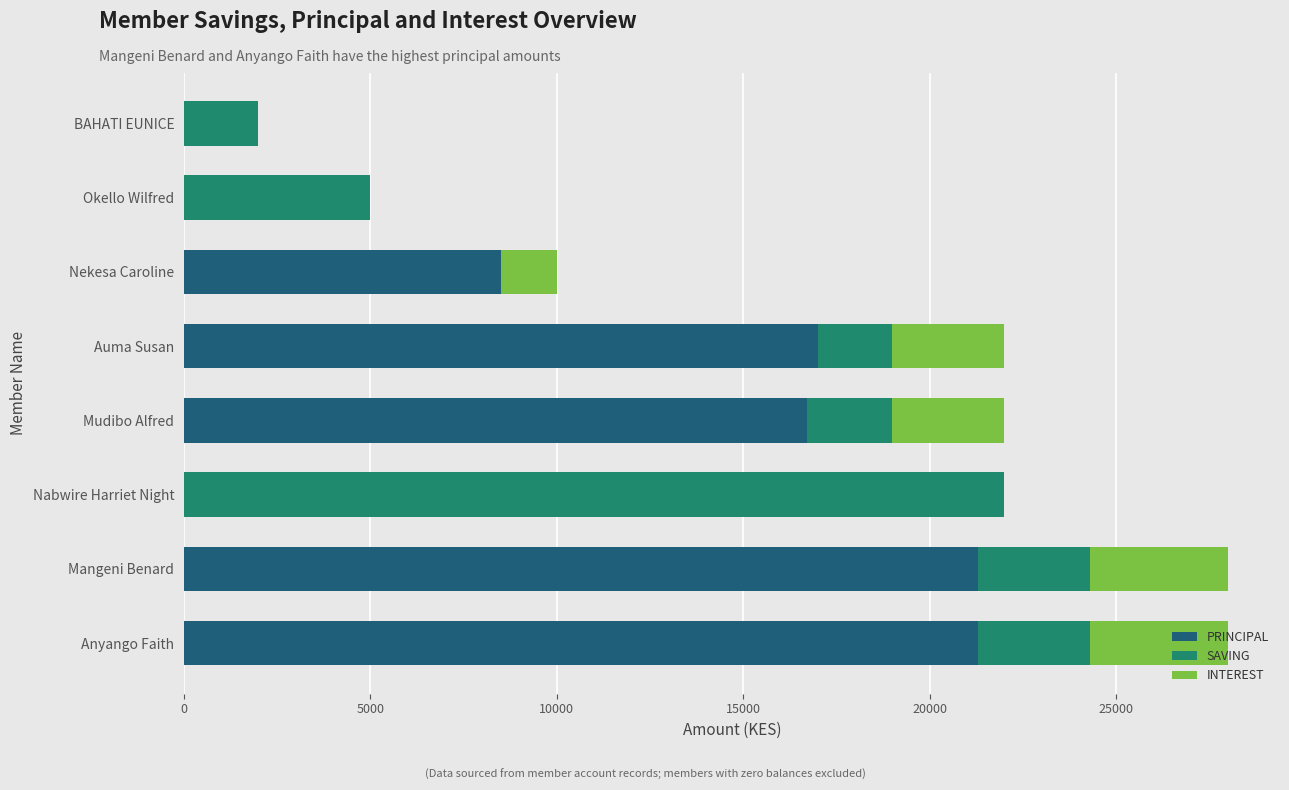

True or false: PRINCIPAL has a value of -14100 at Nabwire Harriet Night.

False